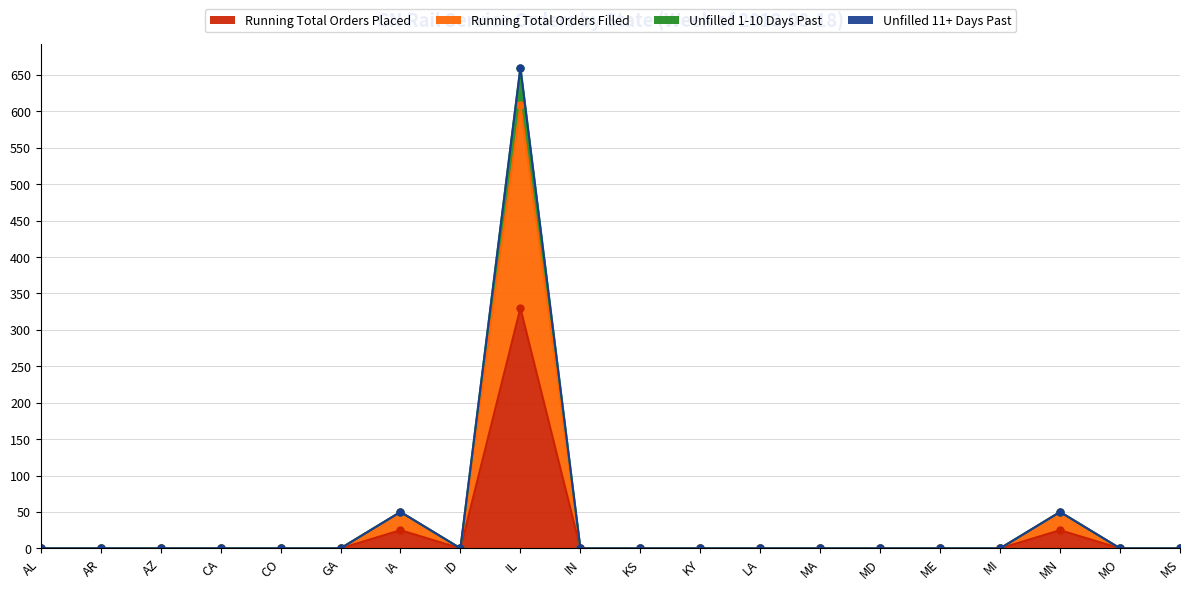

At how many categories does at least one series exceed 150?

1